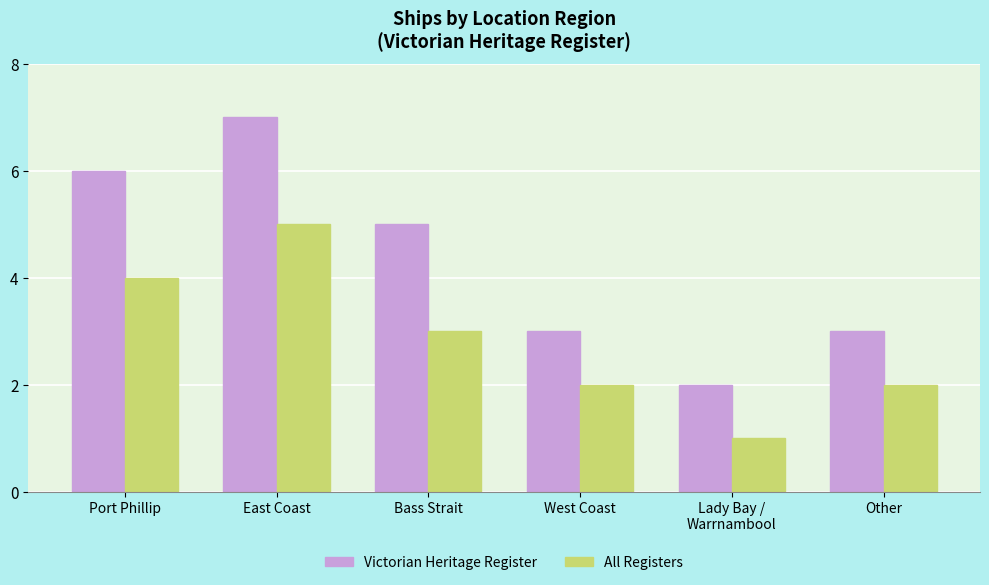

Which series has the widest spread of values?

Victorian Heritage Register